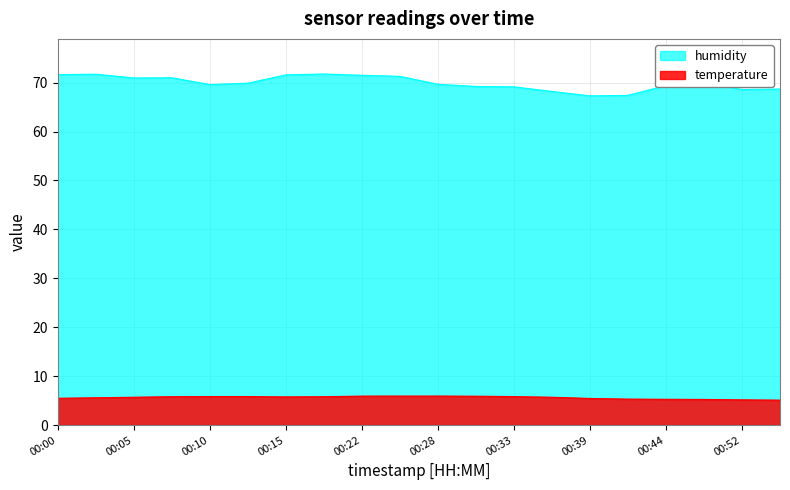

List the series in order of their peak value, lowest first.

temperature, humidity